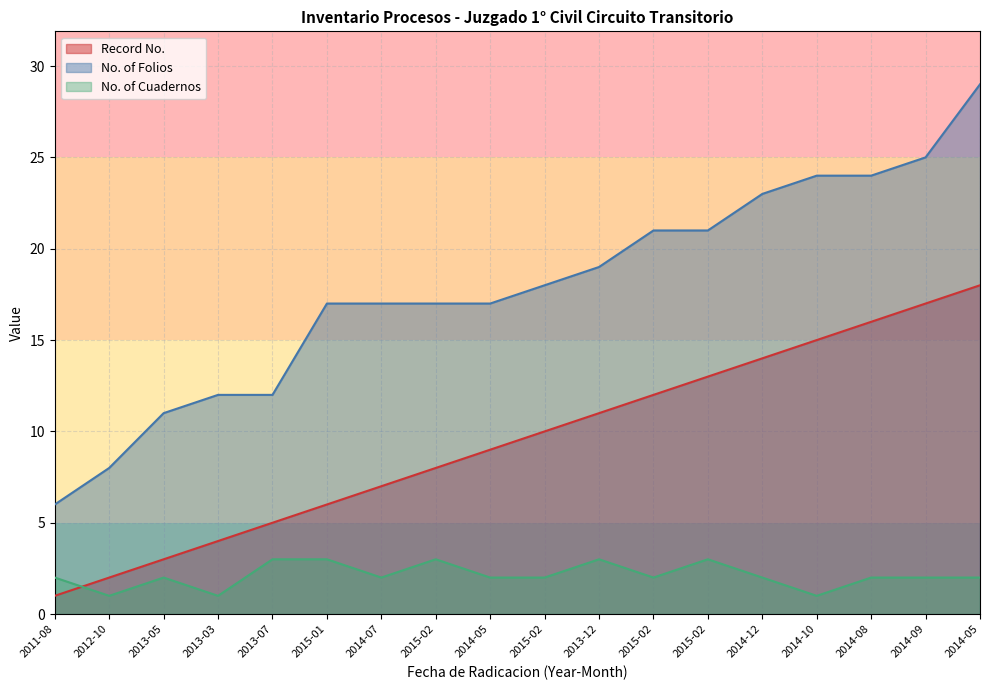

Which label corresponds to the largest value in the chart?

2014-05